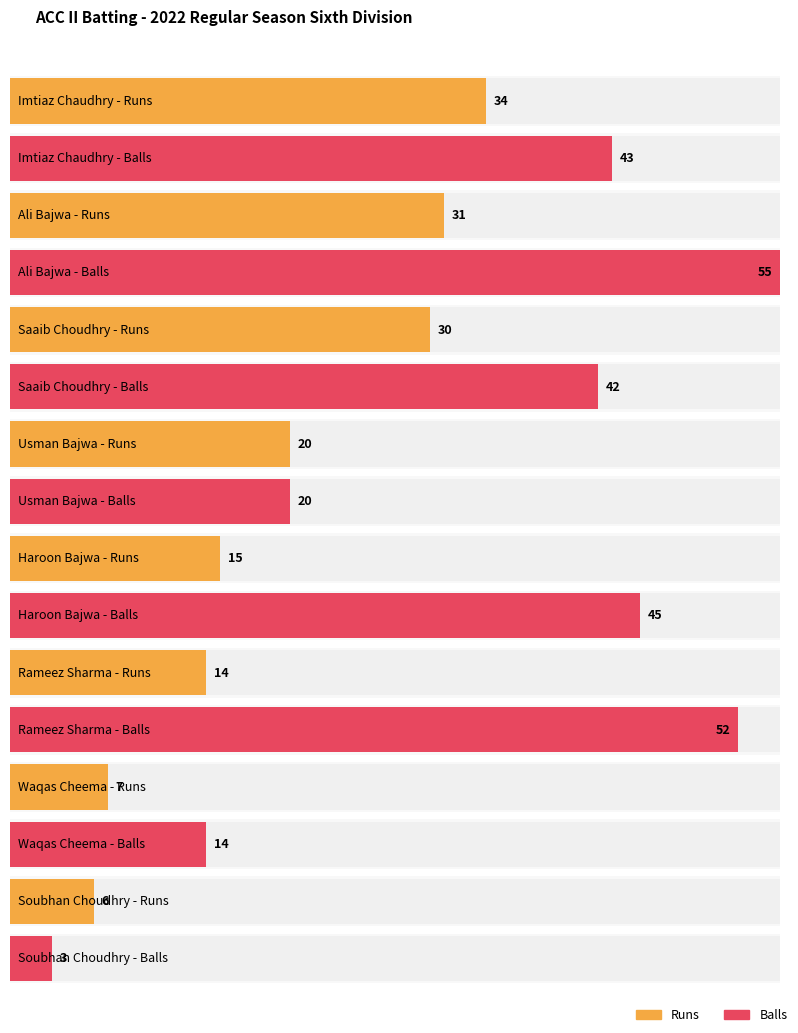

Which has a higher value, Haroon Bajwa or Soubhan Choudhry?

Haroon Bajwa